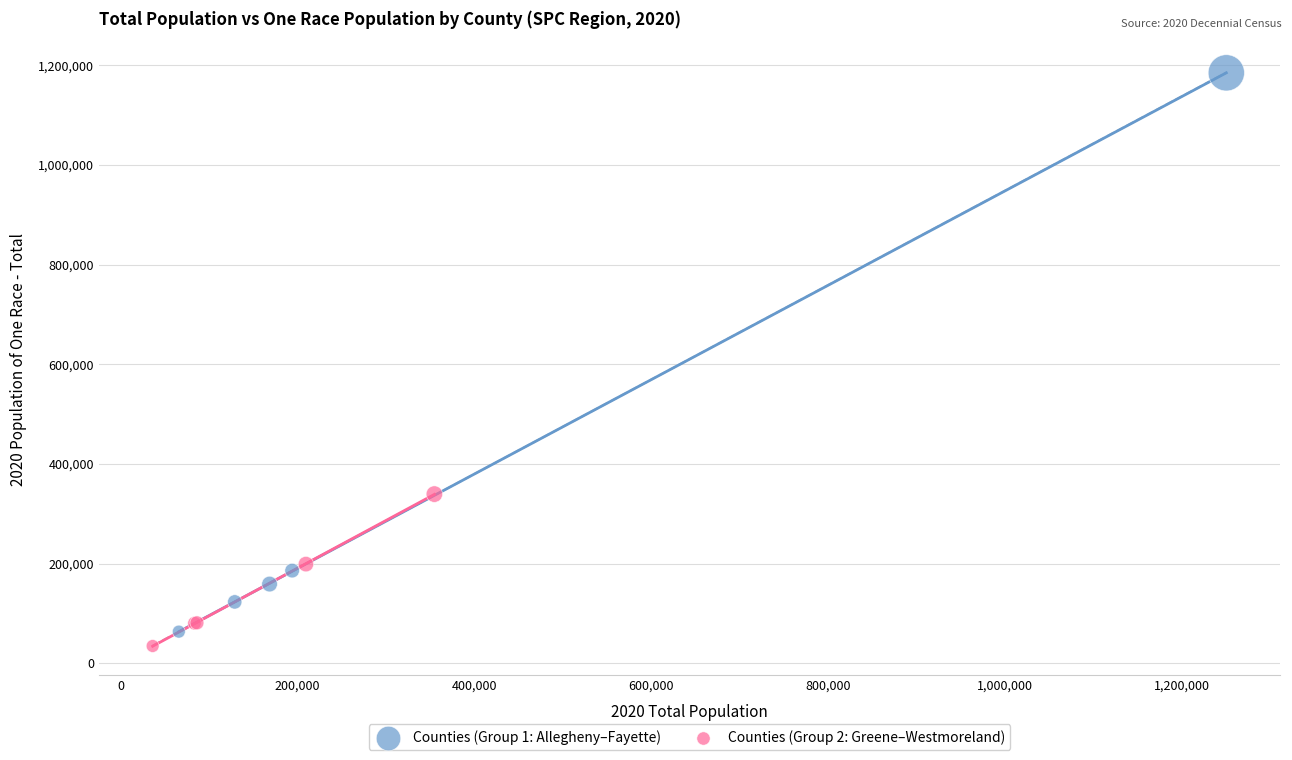

What are all the series names shown in the legend?

Counties (Group 1: Allegheny–Fayette), Counties (Group 2: Greene–Westmoreland)